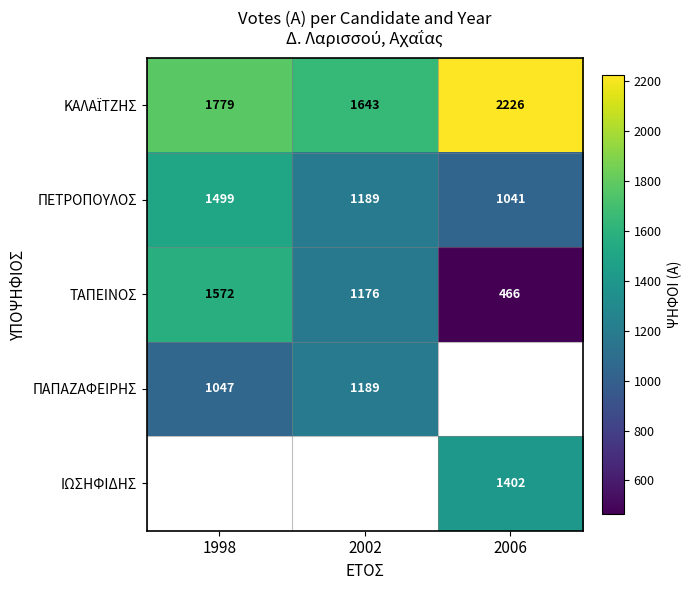

The ΤΑΠΕΙΝΟΣ series shows 1563 at 2002. True or false?

False